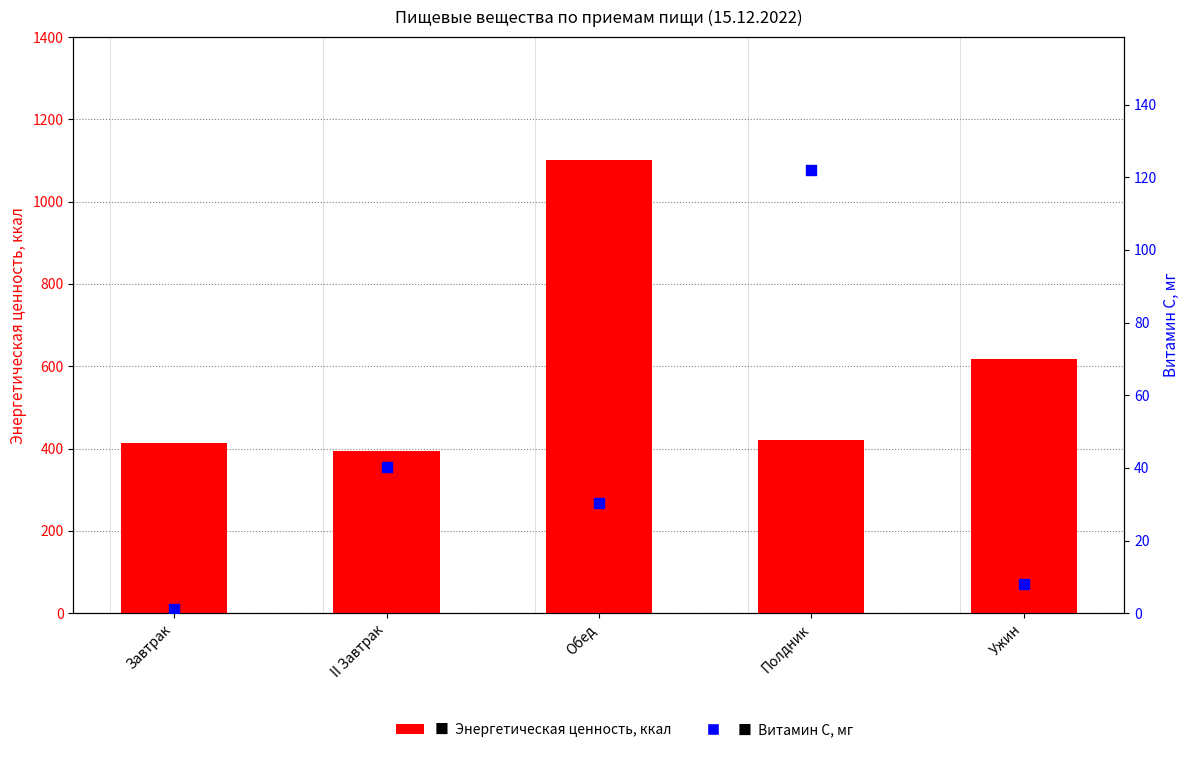

At how many categories does at least one series exceed 922?

1